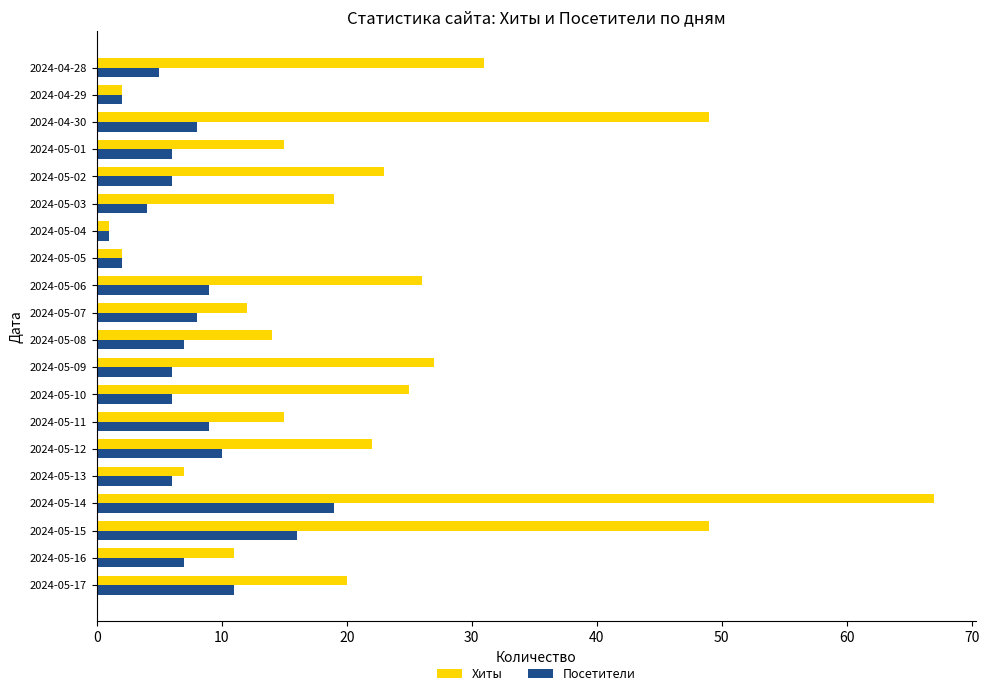

Which series has the largest total across all categories?

Хиты